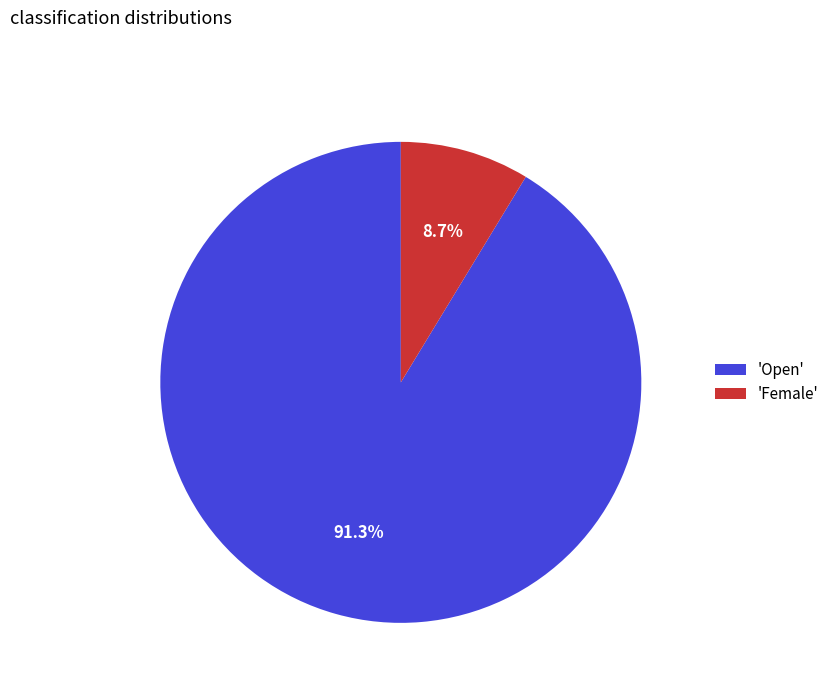

Which category accounts for the majority?

'Open'